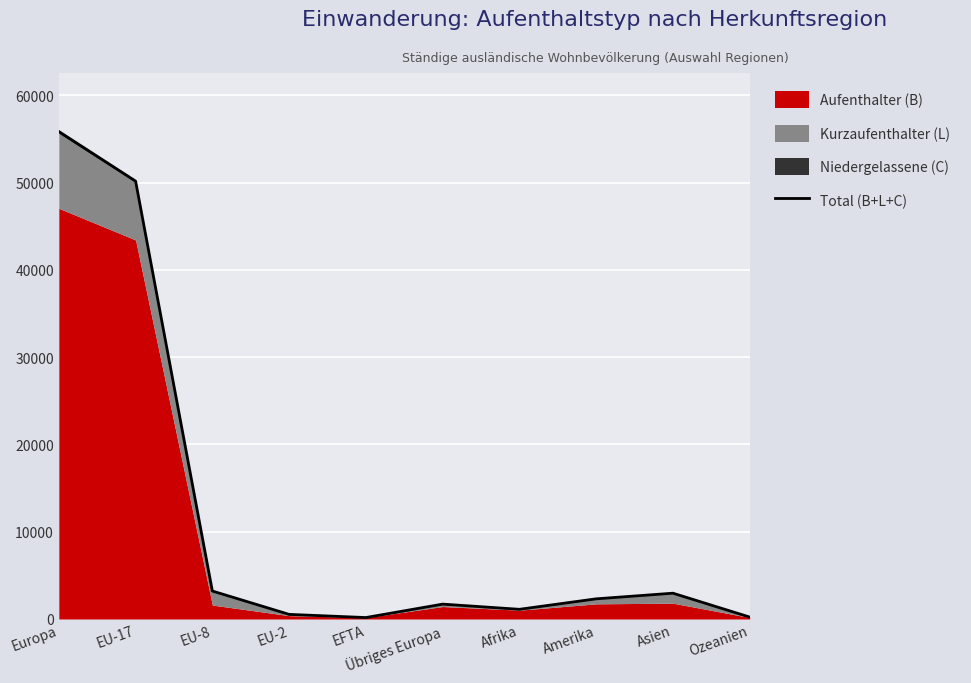

Reading right to left, list all the values displayed in this chart.

219	2955	2309	1108	1704	164	527	3204	50163	55847